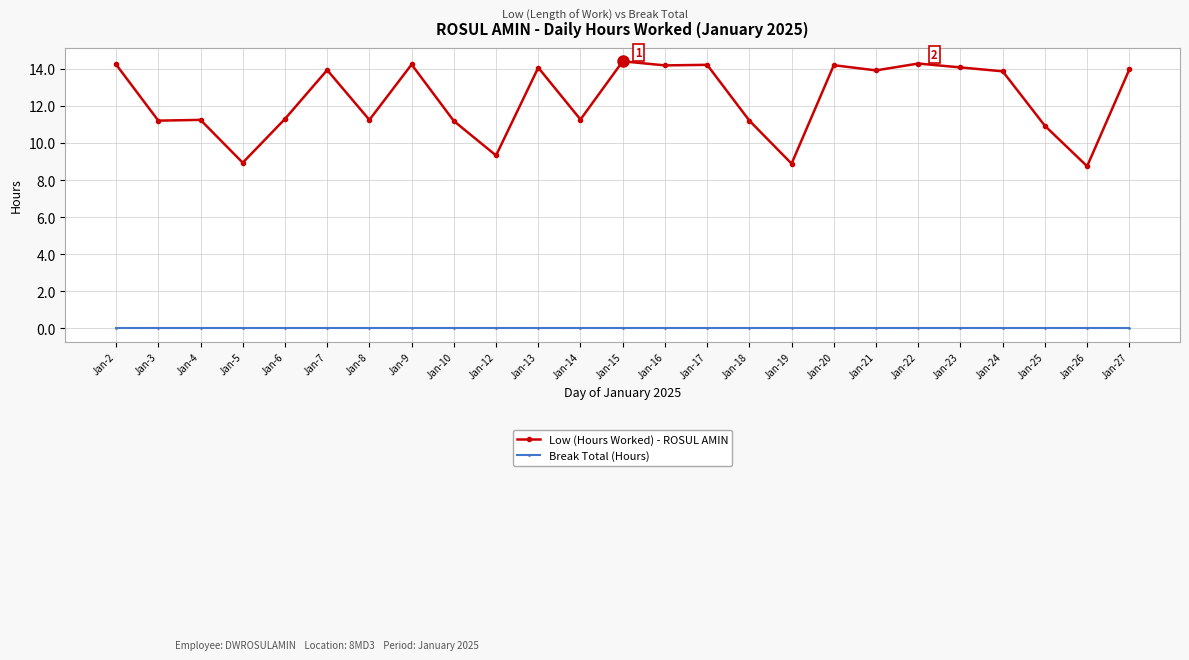

True or false: Low (Hours Worked) - ROSUL AMIN has more than 0 points higher than both neighbors.

True